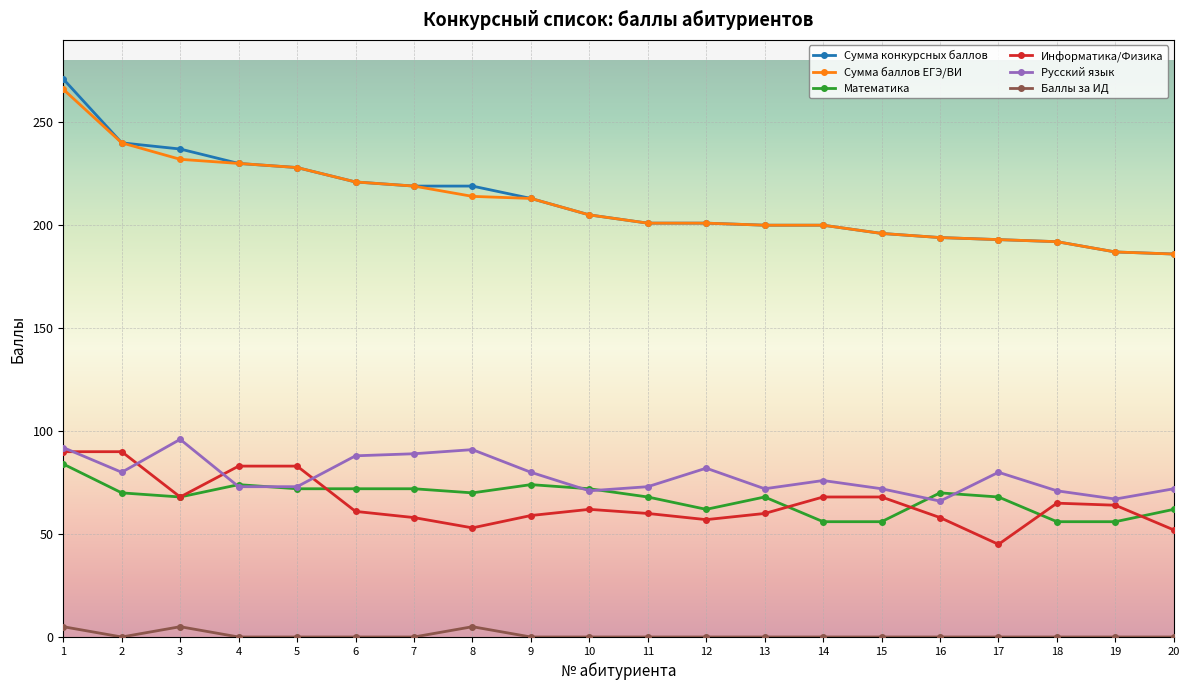

What are all the series names shown in the legend?

Сумма конкурсных баллов, Сумма баллов ЕГЭ/ВИ, Математика, Информатика/Физика, Русский язык, Баллы за ИД